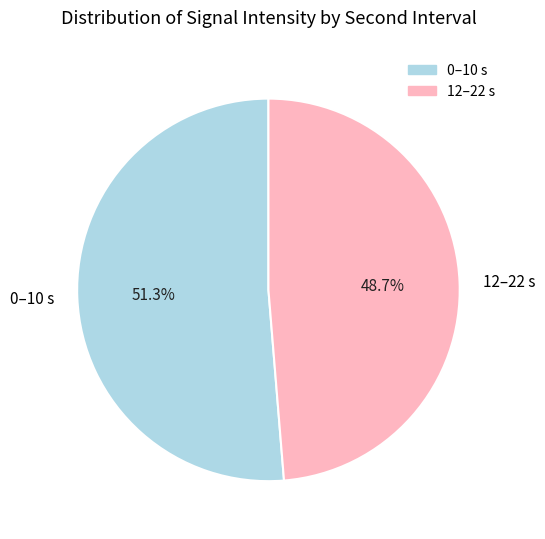

Is there any slice that represents more than half of the pie?

Yes